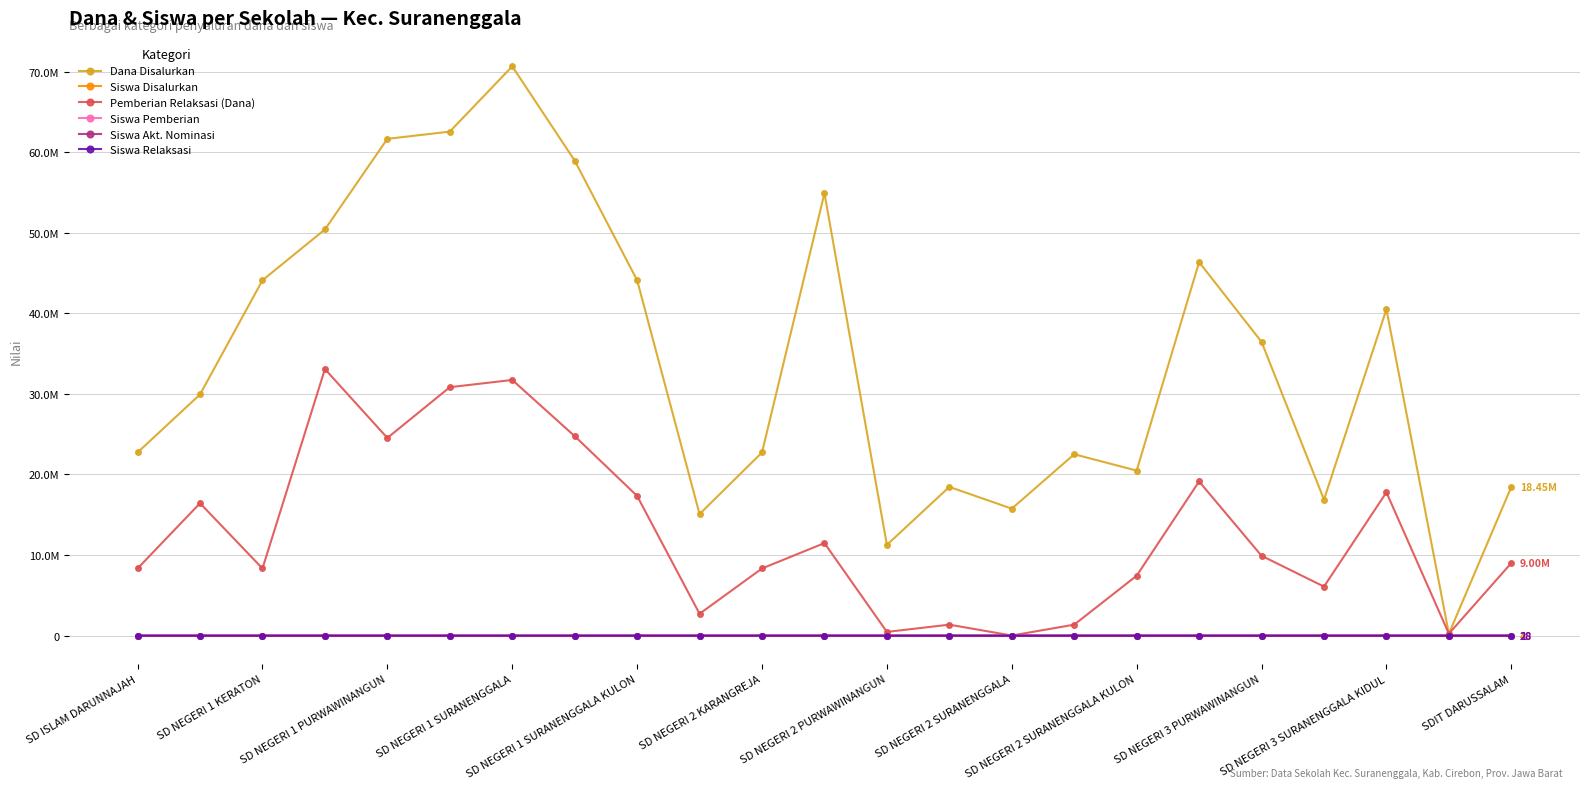

Is this an area chart (filled region under the line)?

No